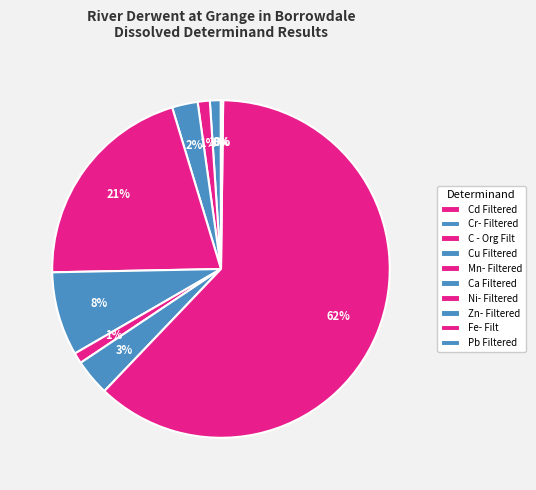

To the nearest percent, what is the difference between the largest and smallest slice percentages?

62%